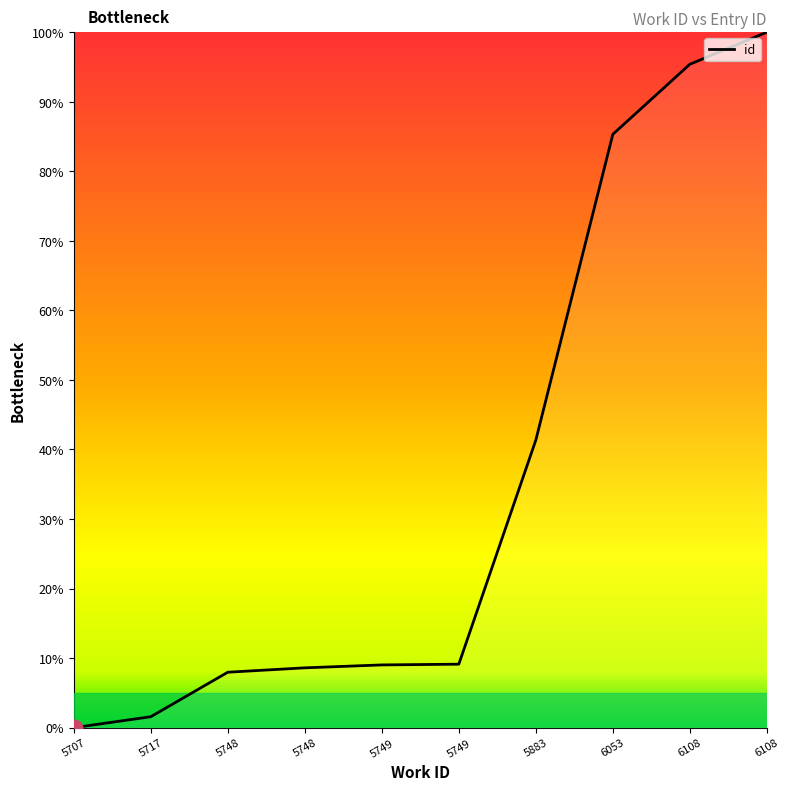

What is the difference between the second highest and minimum values?

95.4